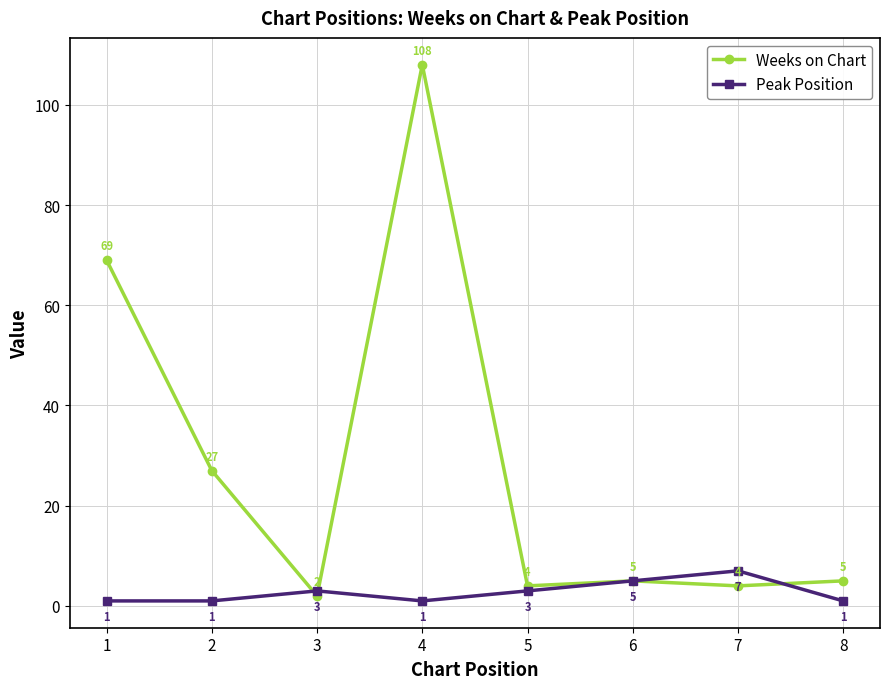

Which series has the largest range (max minus min)?

Weeks on Chart